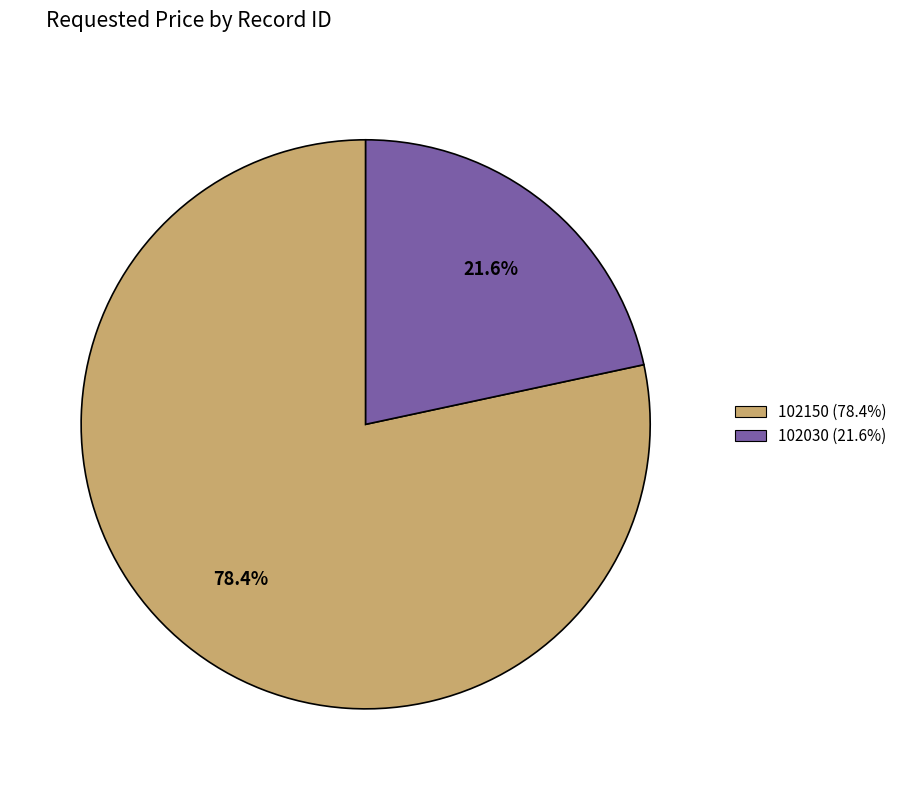

How many segments does this pie chart have?

2